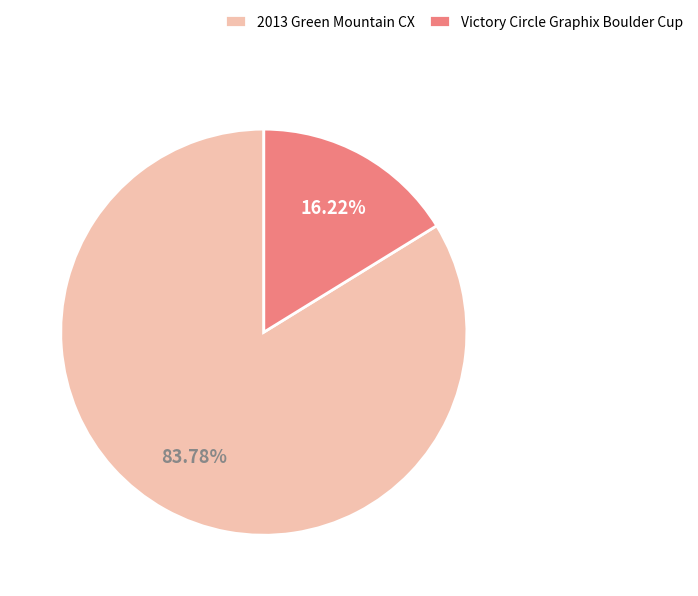

Which category accounts for the majority?

2013 Green Mountain CX